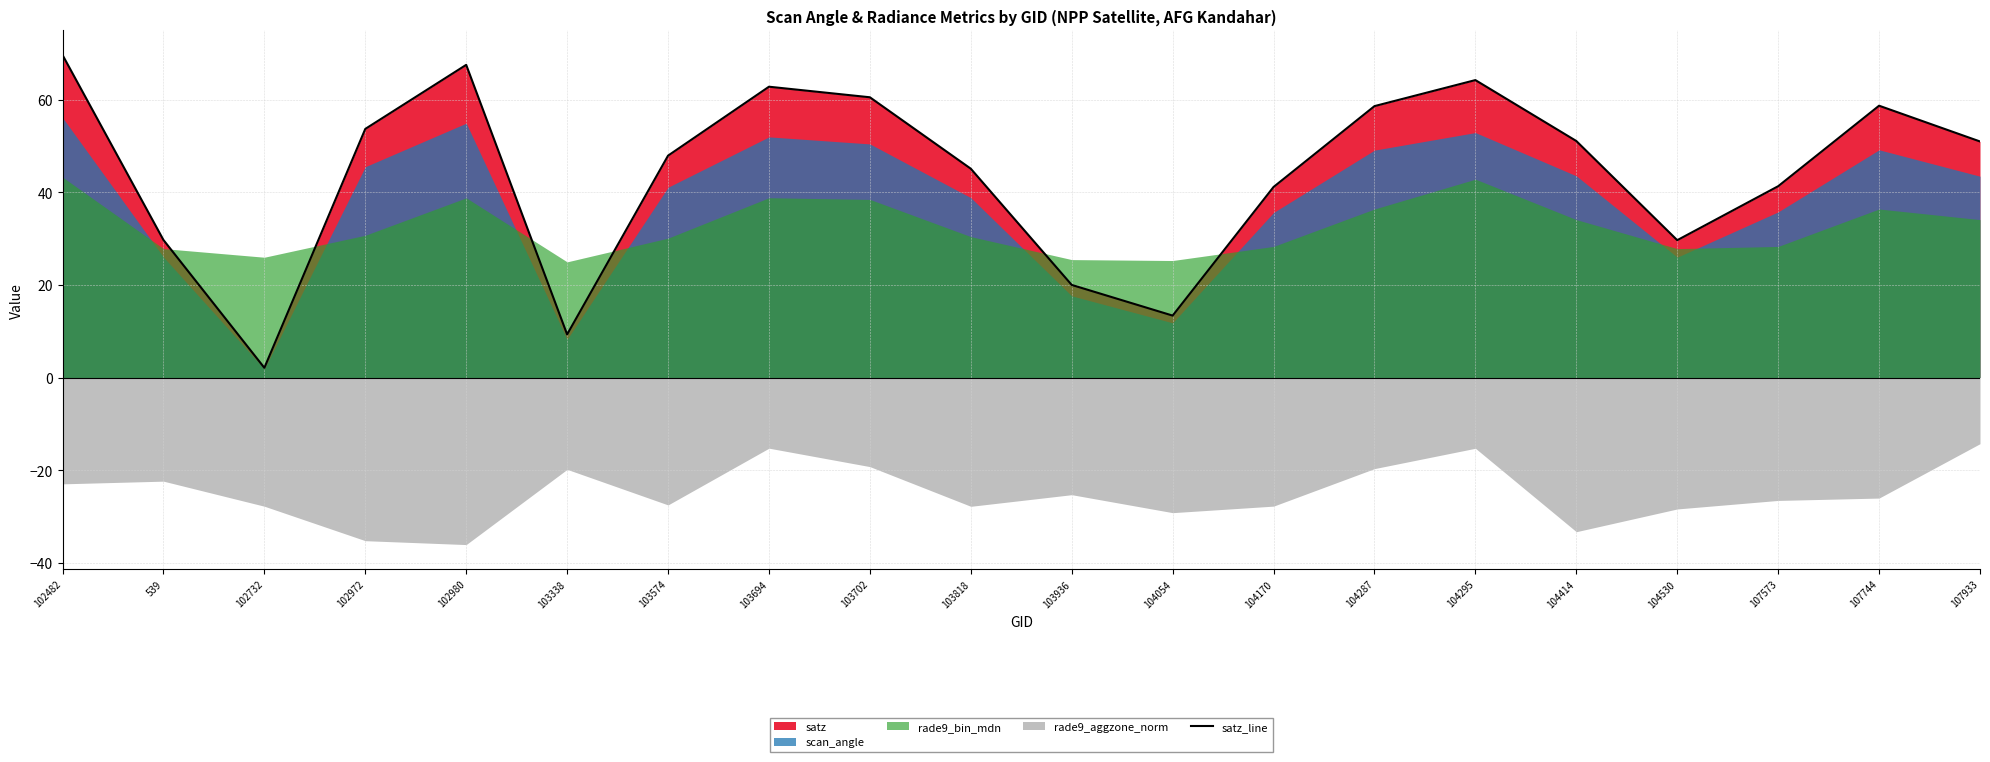

Reading right to left, what are all the values shown in this chart?

107933=51.0	107744=58.7	107573=41.3	104530=29.6	104414=51.1	104295=64.2	104287=58.6	104170=41.1	104054=13.4	103936=20.0	103818=45.1	103702=60.5	103694=62.8	103574=47.9	103338=9.3	102980=67.5	102972=53.7	102732=2.1	539=29.7	102482=69.6